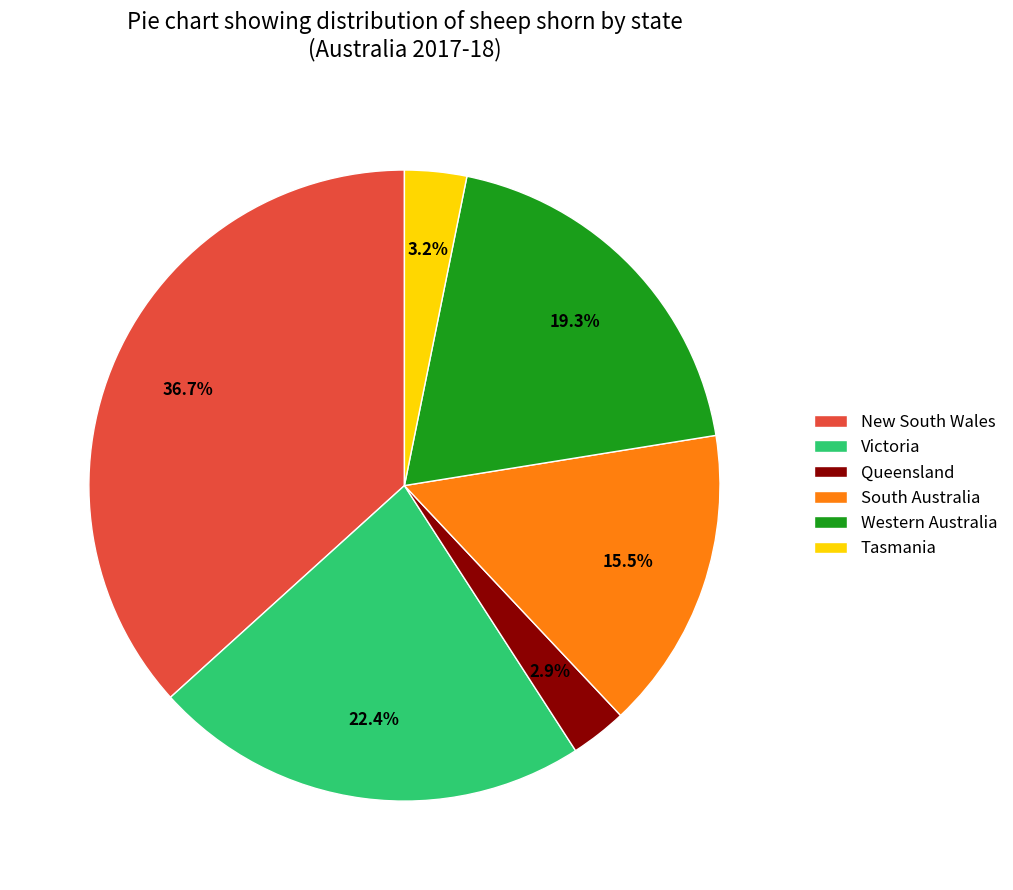

What is the ratio of the value at New South Wales to the value at South Australia?

2.4